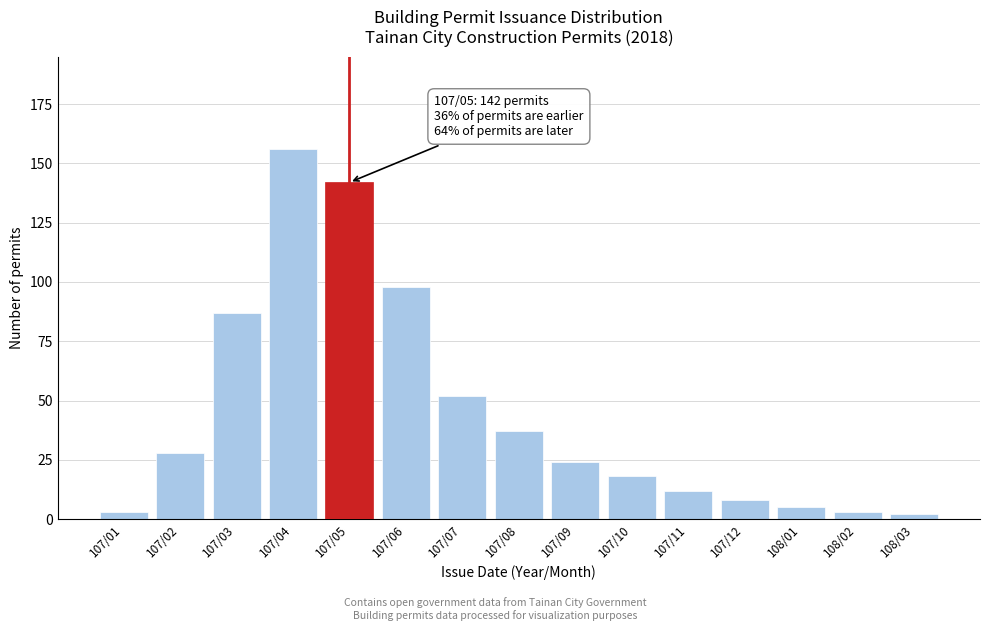

Reading right to left, what are all the values shown in this chart?

2	3	5	8	12	18	24	37	52	98	142	156	87	28	3